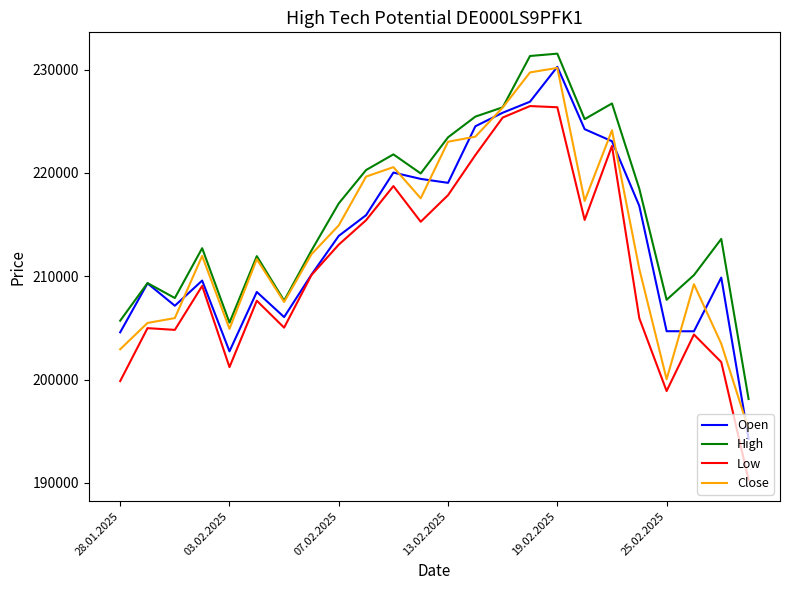

True or false: High and Low intersect in this chart.

False